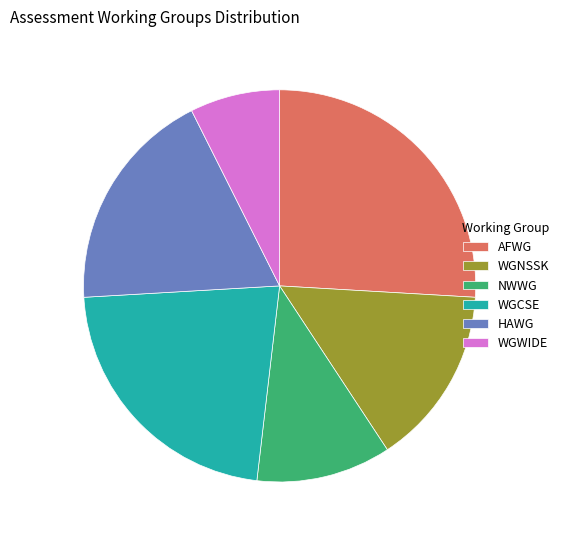

Does WGCSE account for over 50% of the chart?

No